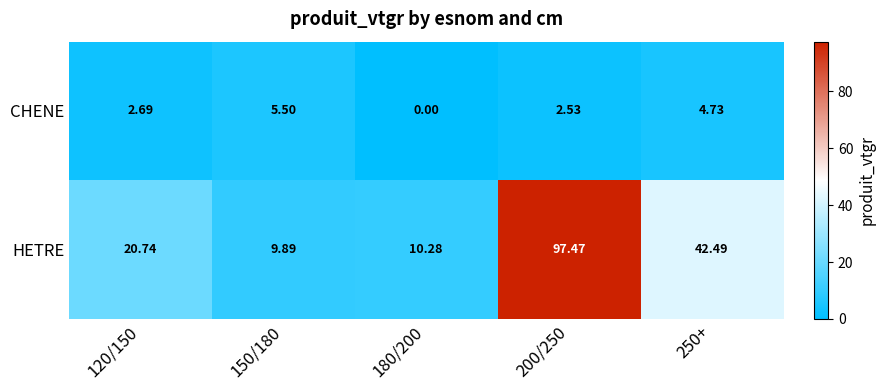

How many series are shown in this chart?

2